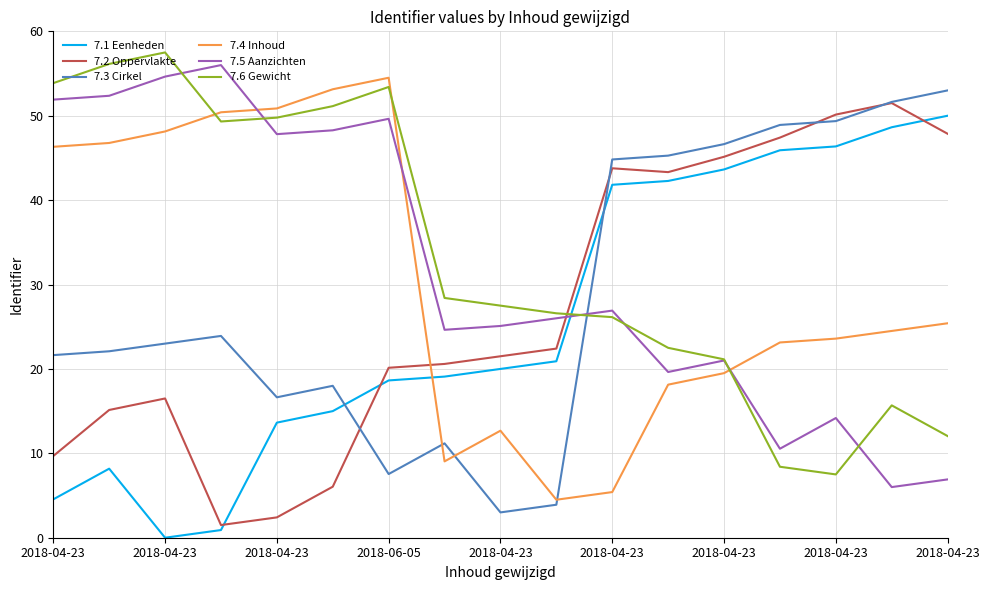

How many lines are shown in the chart?

6